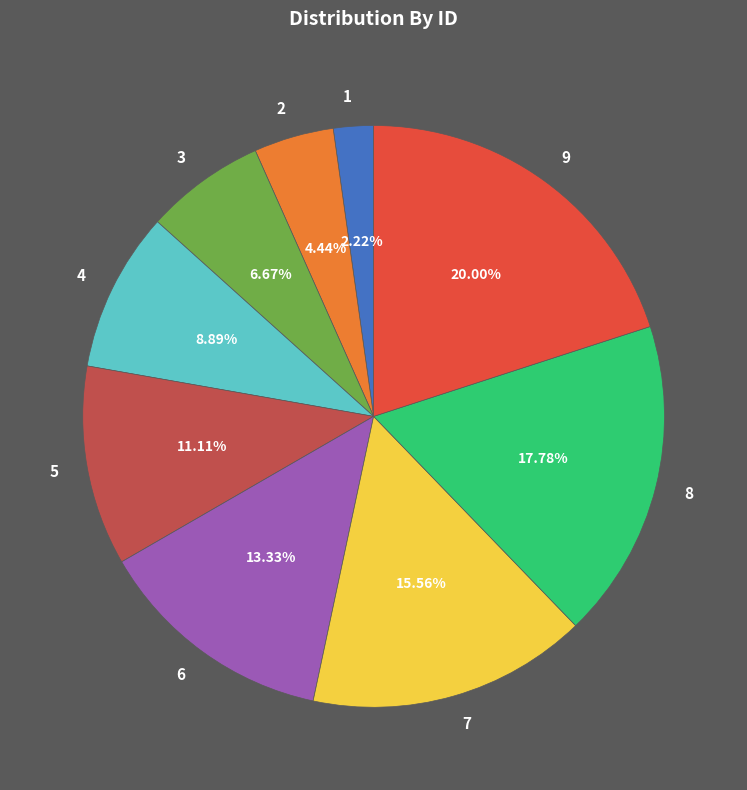

Which category has the biggest portion of the pie?

9